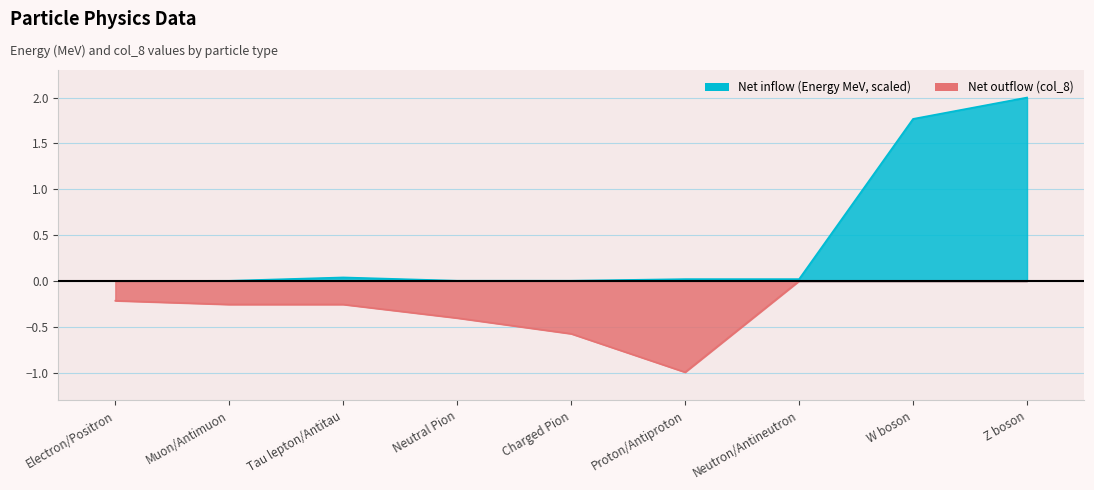

Where is Net inflow (Energy MeV) nearest to the value 1?

W boson